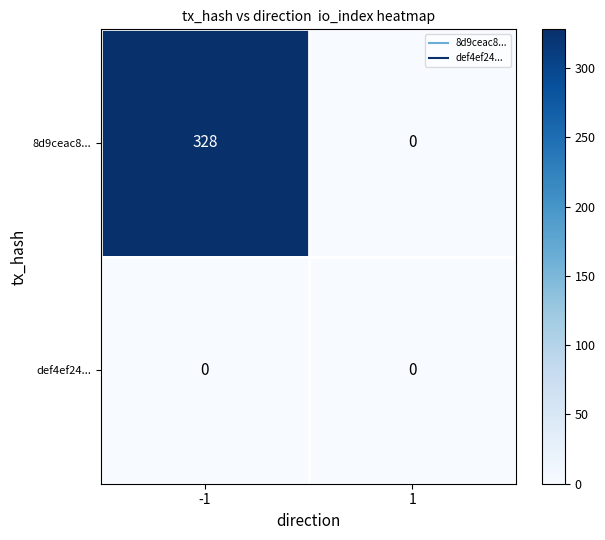

Which series has the widest spread of values?

8d9ceac8...